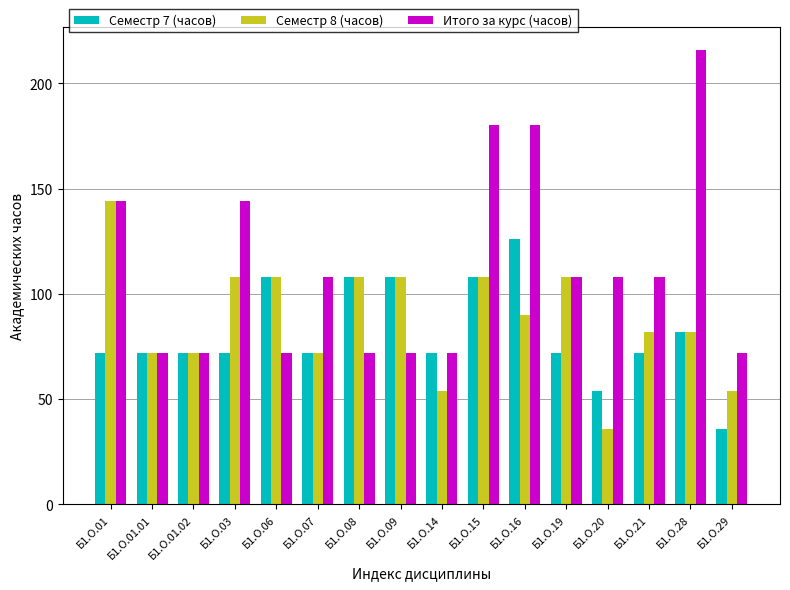

What is the average value of the Семестр 7 (часов) series?

82